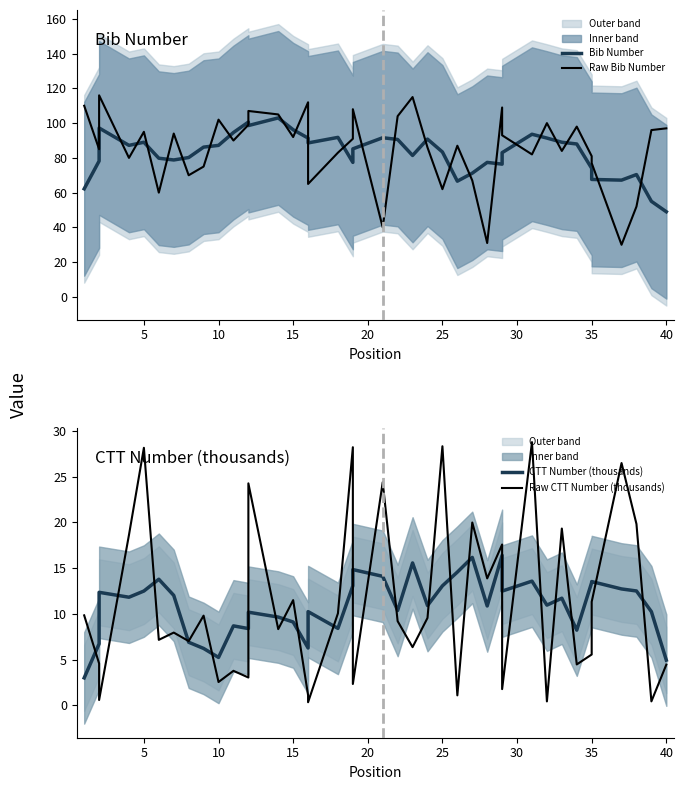

Which series has the largest total across all categories?

Raw Bib Number